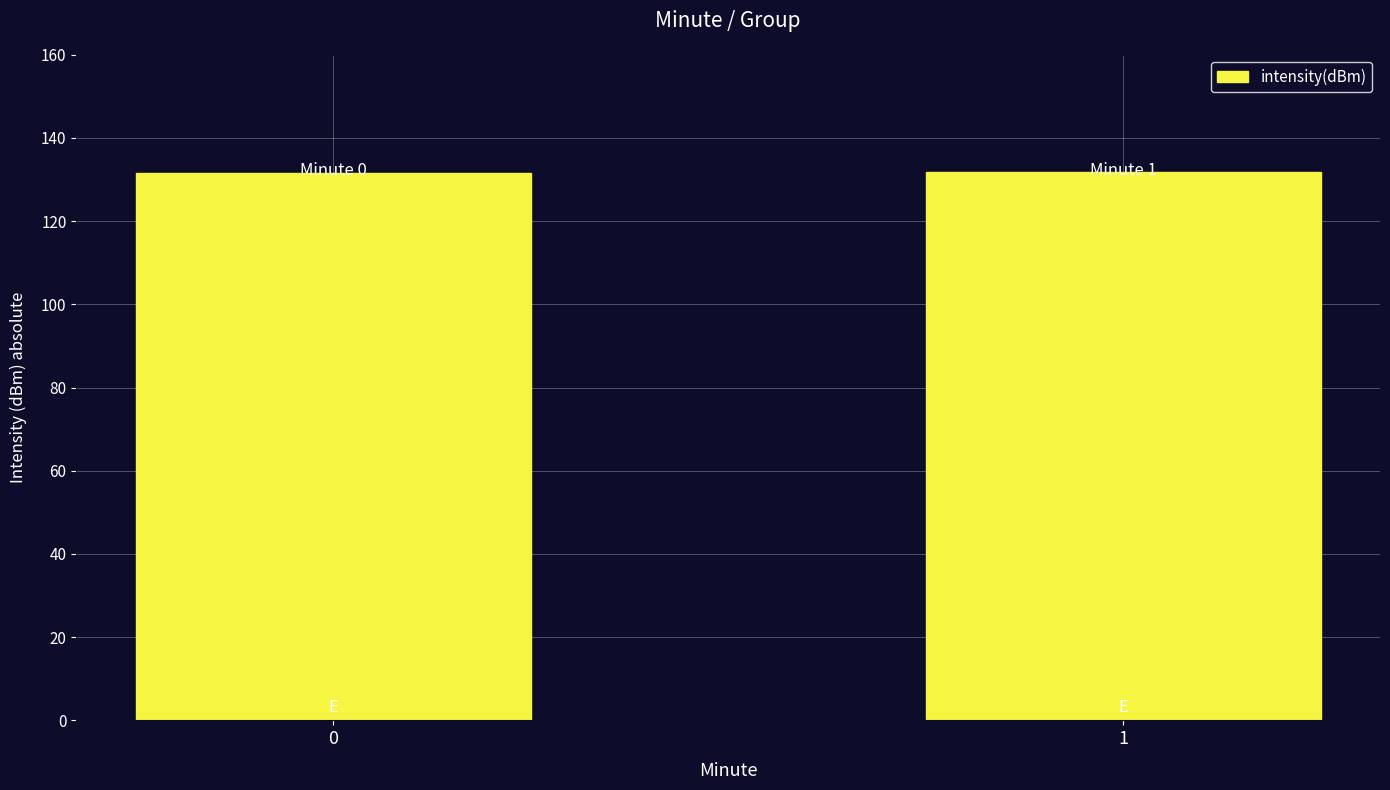

What is the value of the 1st bar from the left?

131.6